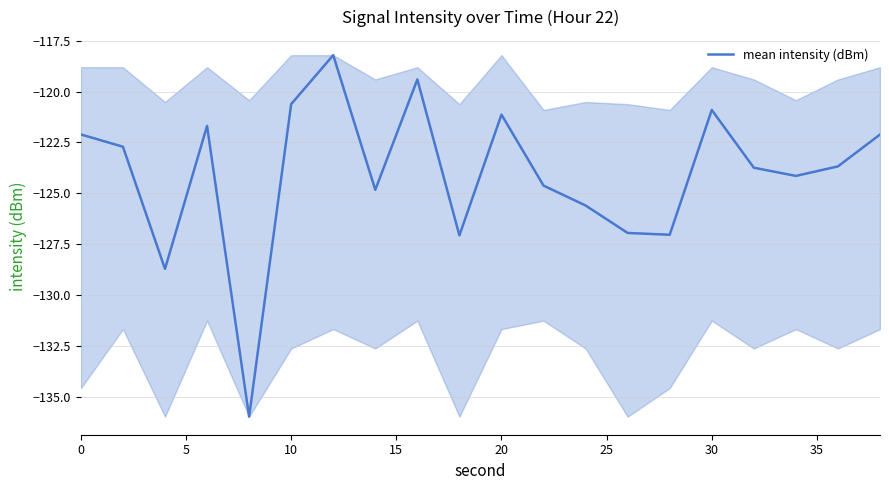

What is the difference between the maximum and minimum values?

17.8